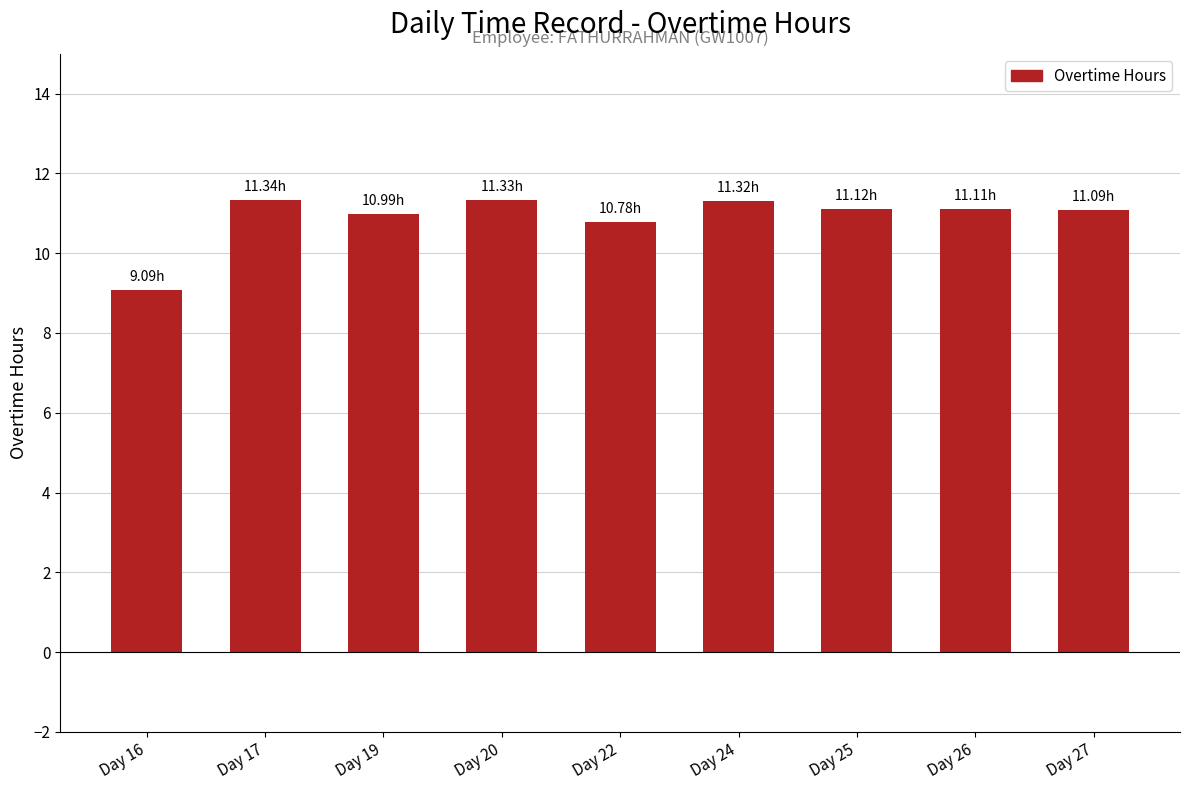

The value at Day 24 is 11.3. True or false?

True